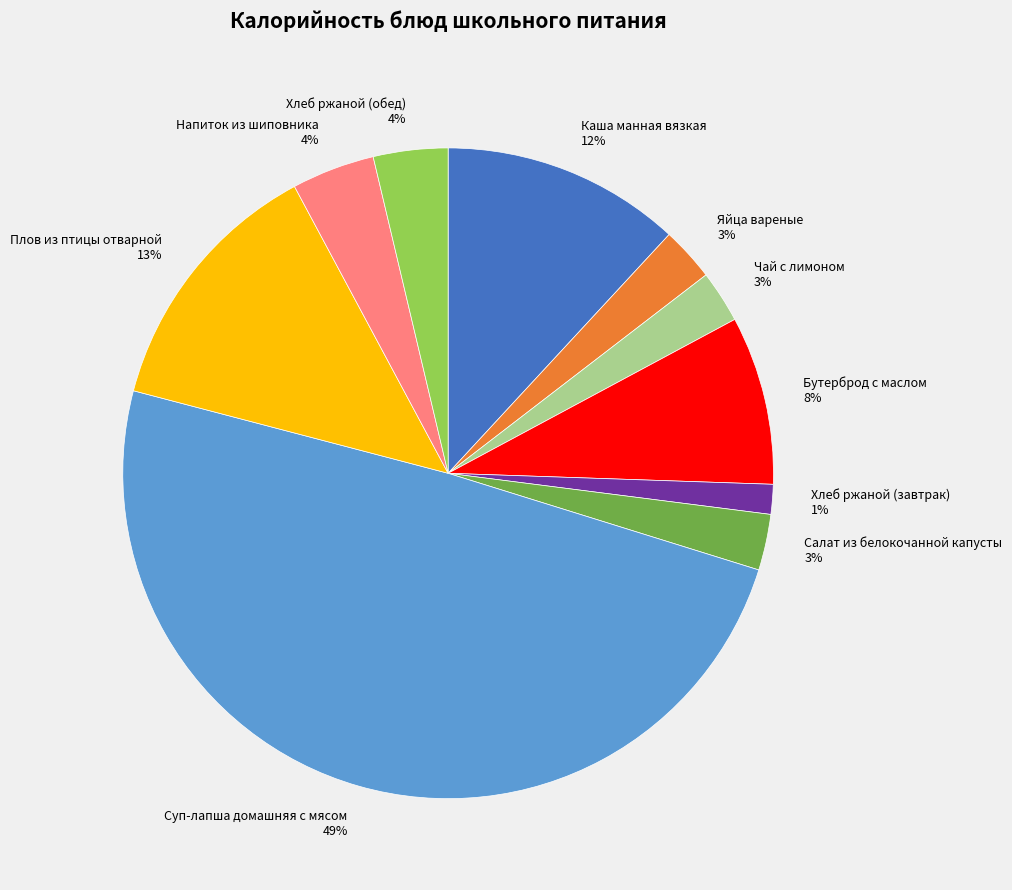

Which category has the smallest portion of the pie?

Хлеб ржаной (завтрак)